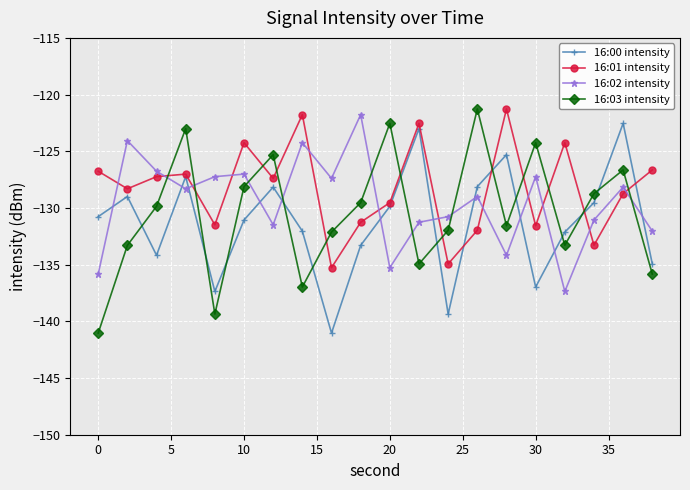

True or false: 16:00 intensity and 16:03 intensity cross at least once.

True